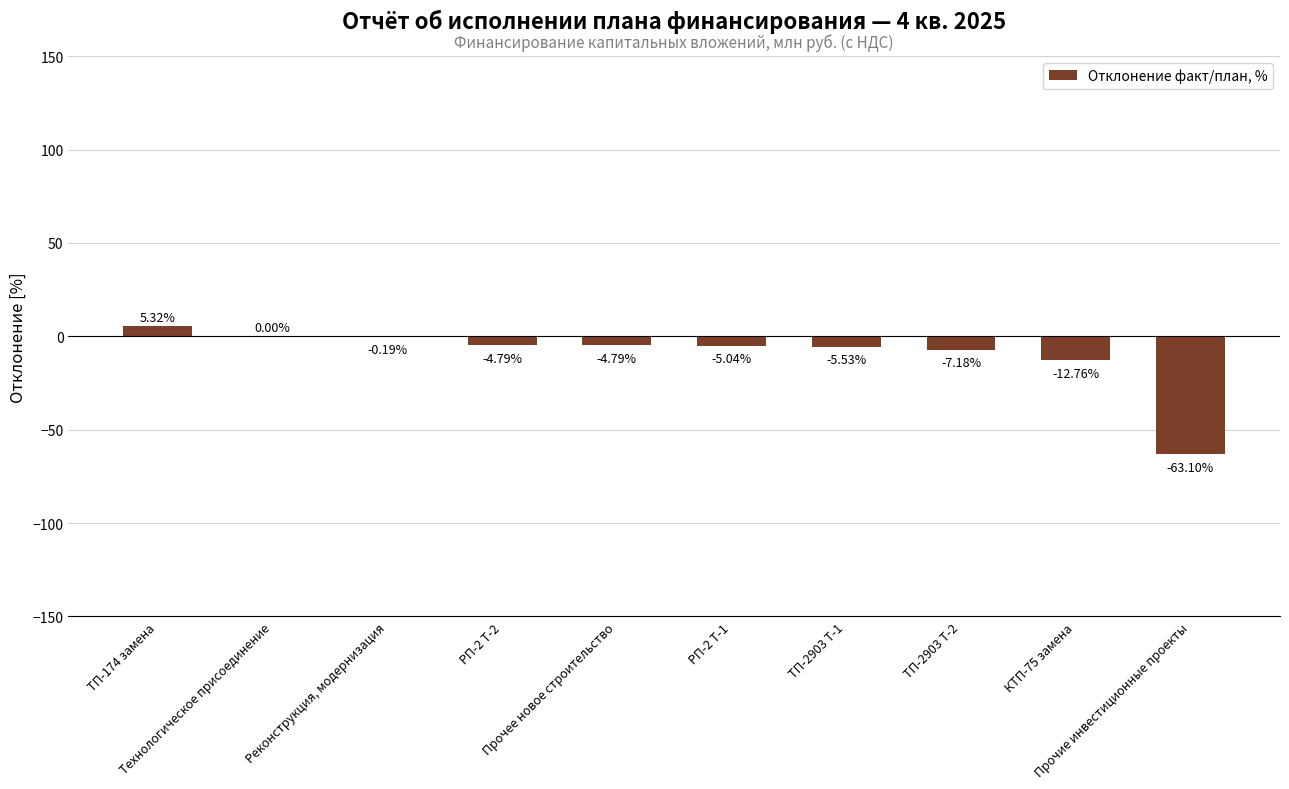

What is the average value?

-9.8